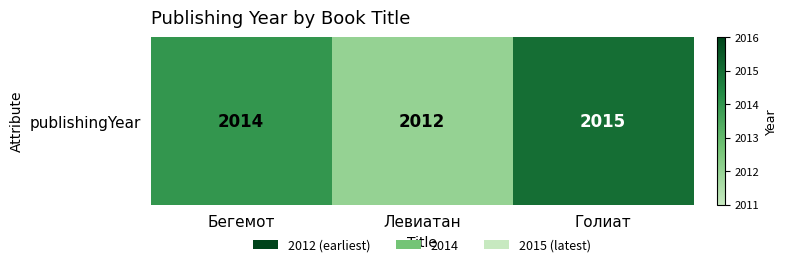

What is the approximate value at Бегемот?

2014